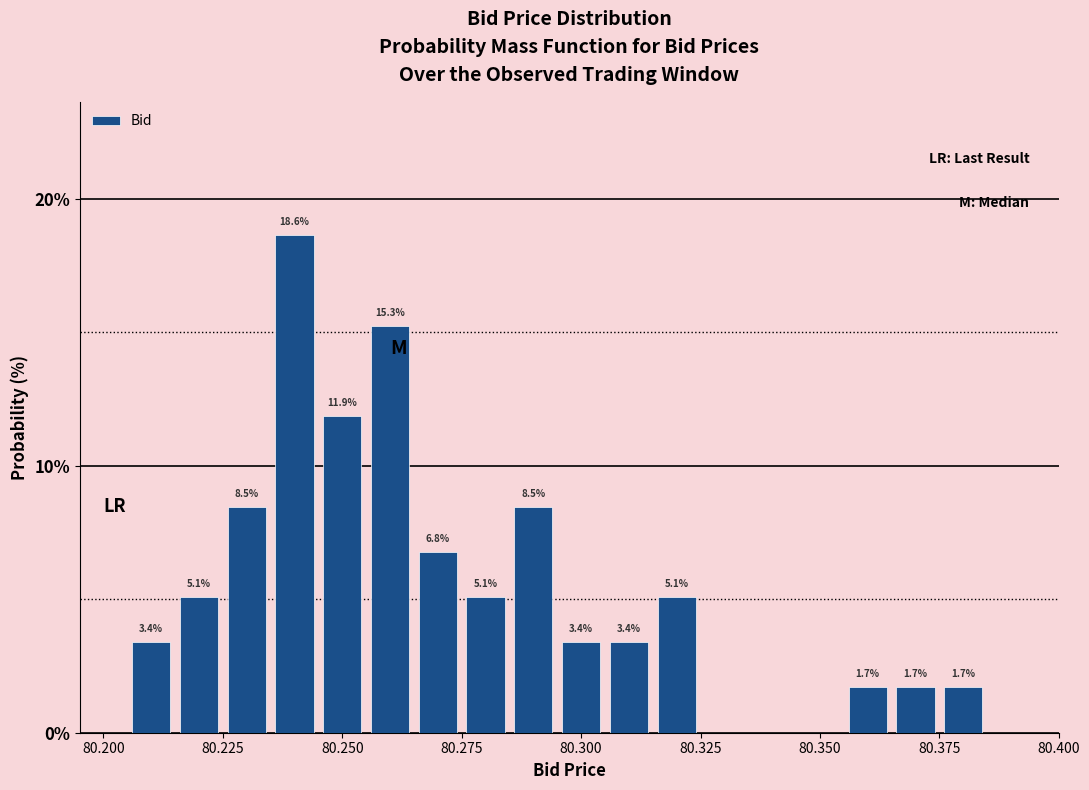

Read against the x-axis, roughly where is the centre of the tallest bar?

80.240